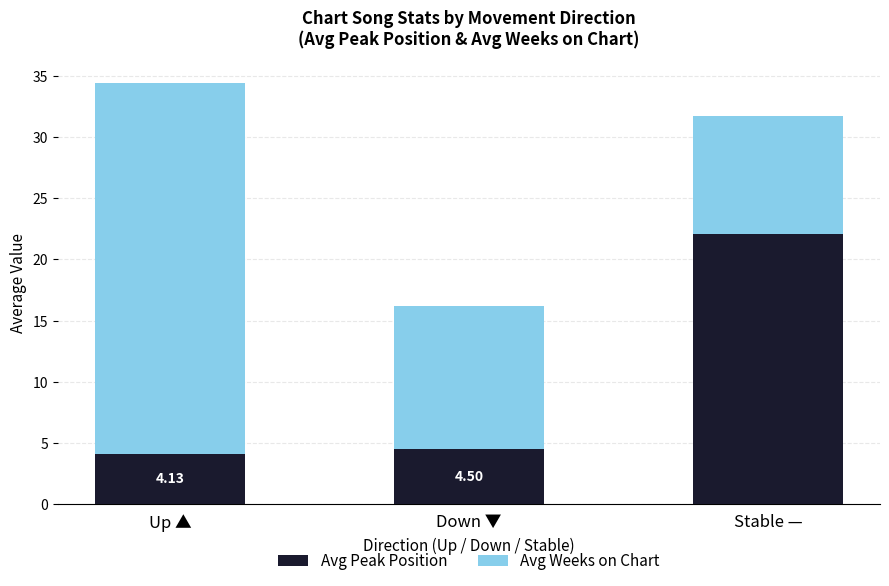

At which category is the sum across all series the highest?

Up ▲